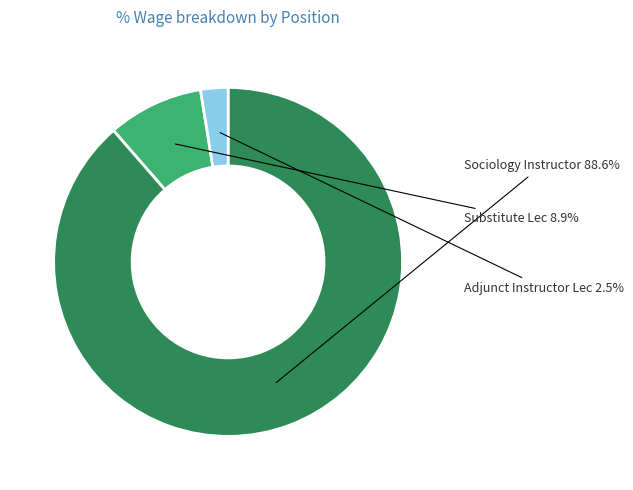

True or false: Adjunct Instructor Lec accounts for 12% of the total.

False